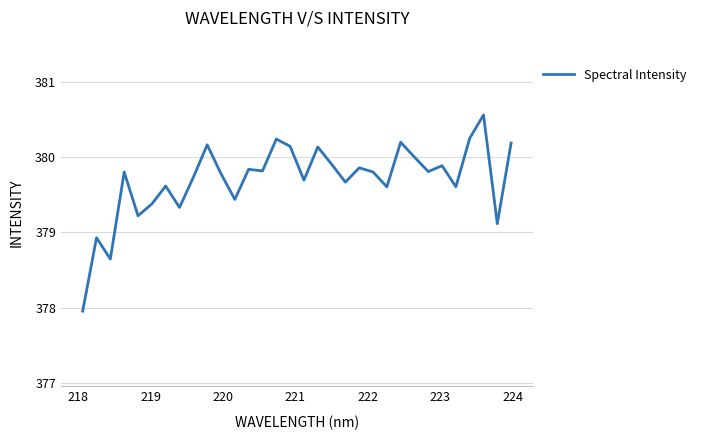

What is the sum of all values?

12150.3